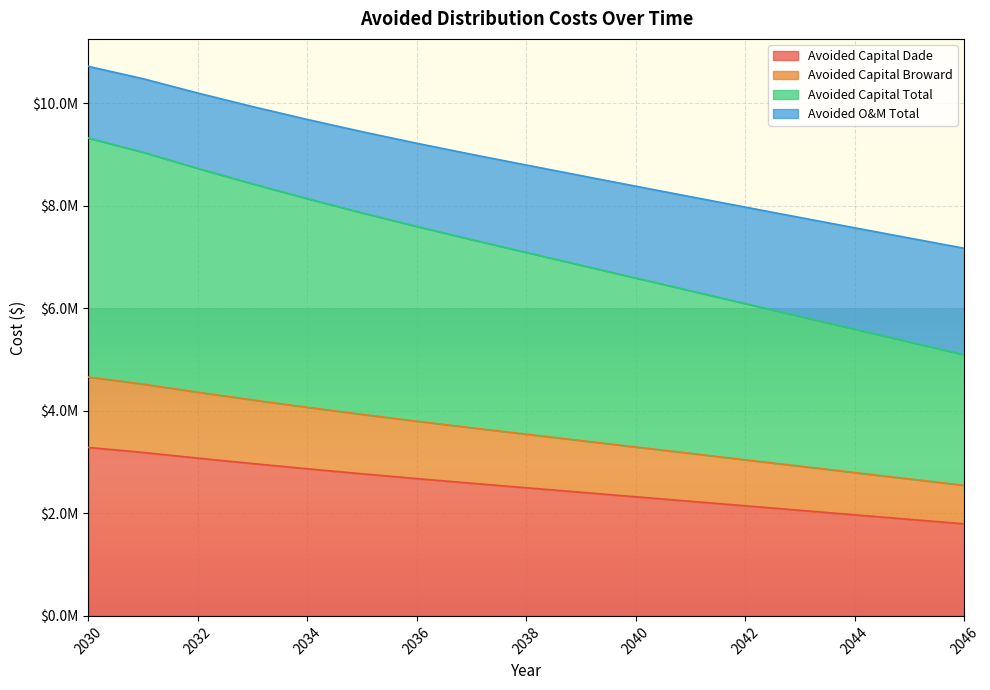

What are all the series names shown in the legend?

Avoided Capital Dade, Avoided Capital Broward, Avoided Capital Total, Avoided O&M Total